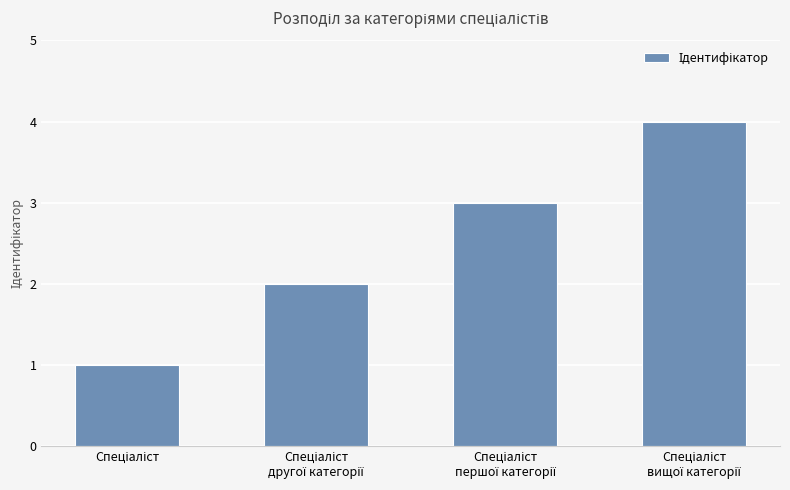

How many values are between 2 and 4?

3